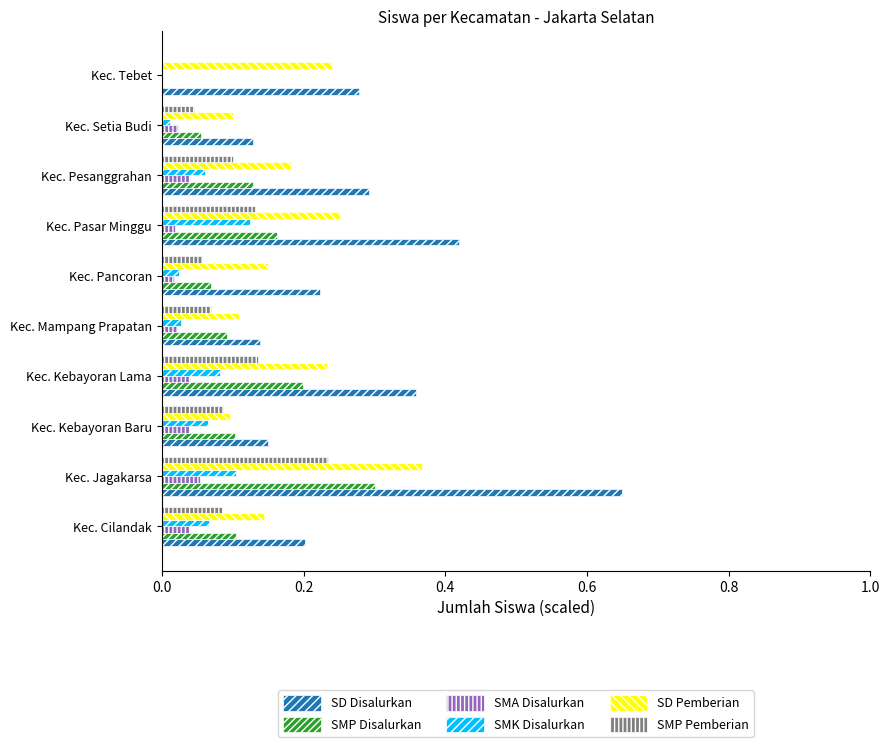

Which category has the highest value in the SMP Disalurkan series?

Kec. Jagakarsa